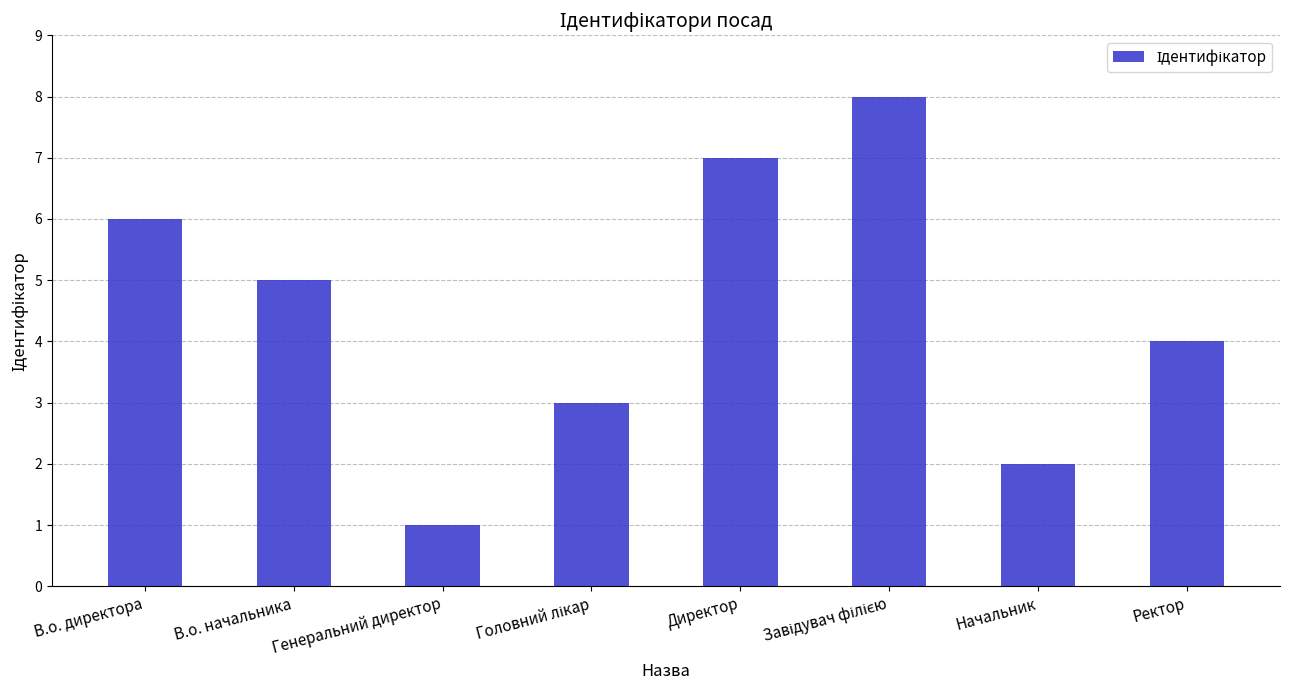

What is the difference between the maximum and minimum values?

7